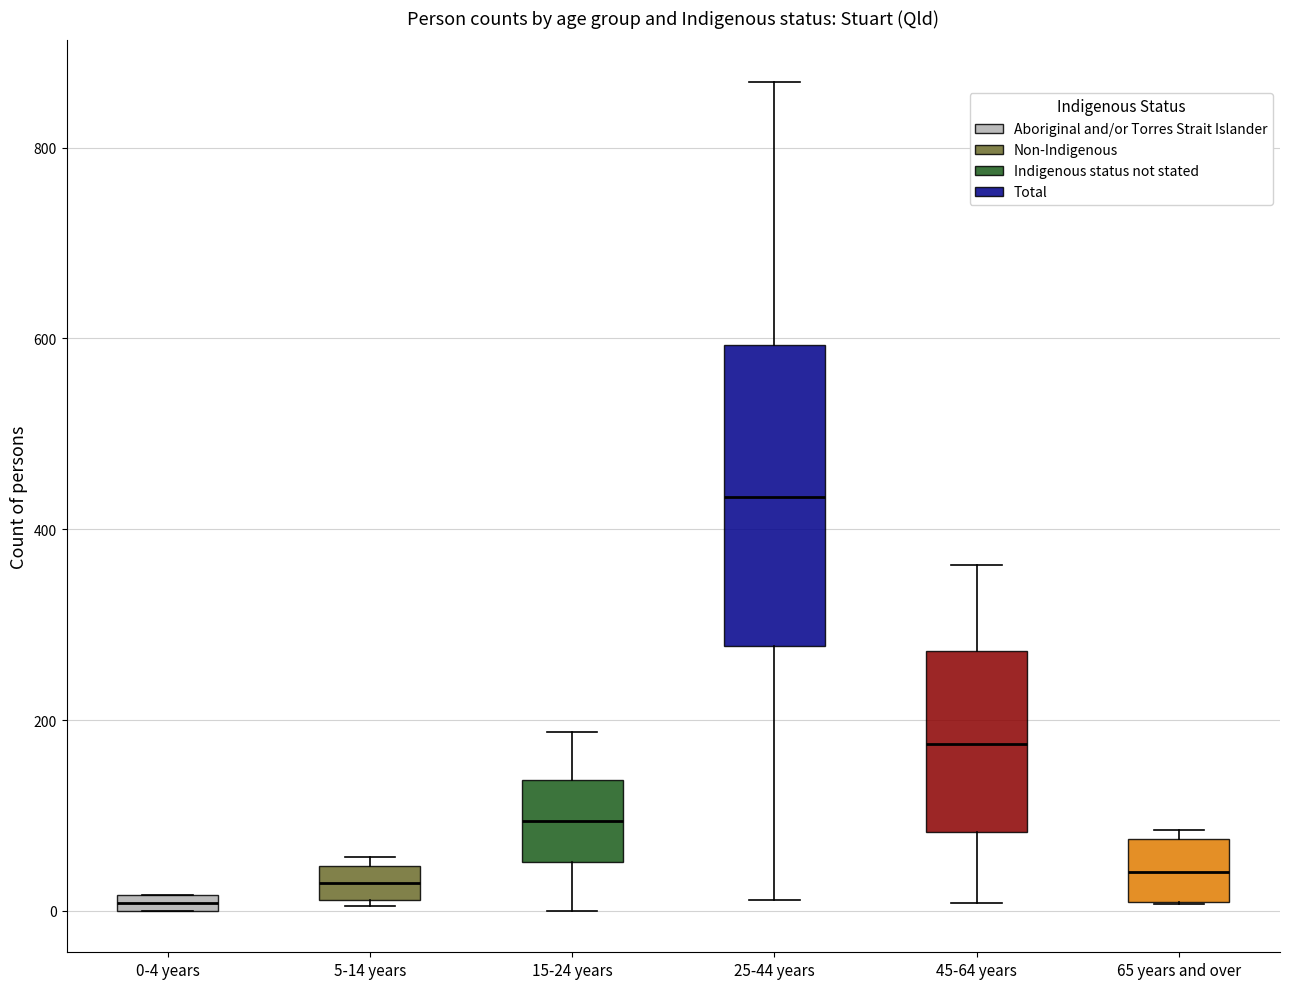

Which box is the tallest, from its lower edge to its upper edge?

25-44 years